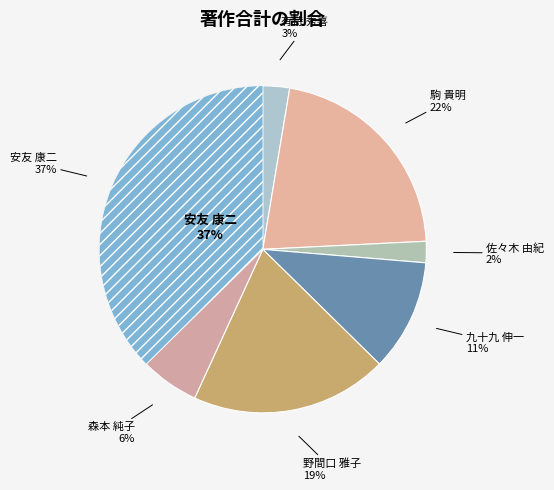

To the nearest percent, what is the average slice percentage?

14%